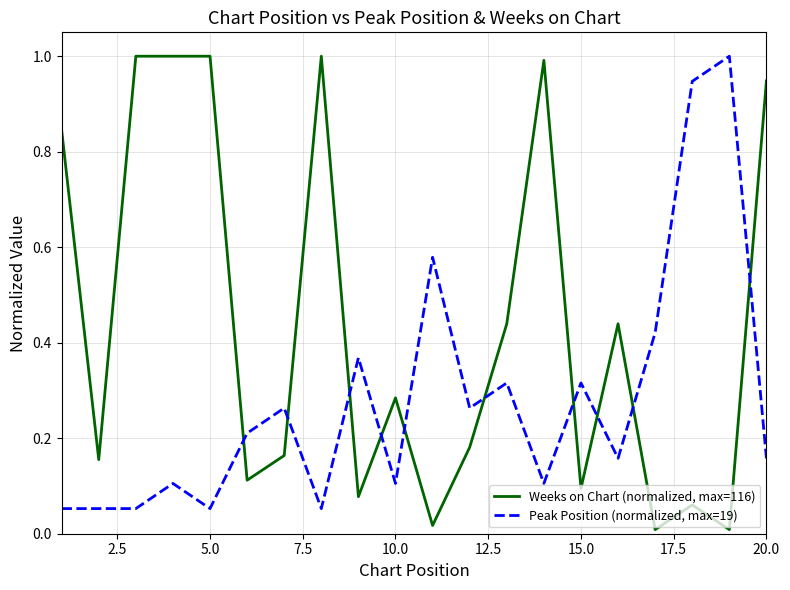

True or false: Peak Position (normalized, max=19) and Weeks on Chart (normalized, max=116) cross at least once.

True